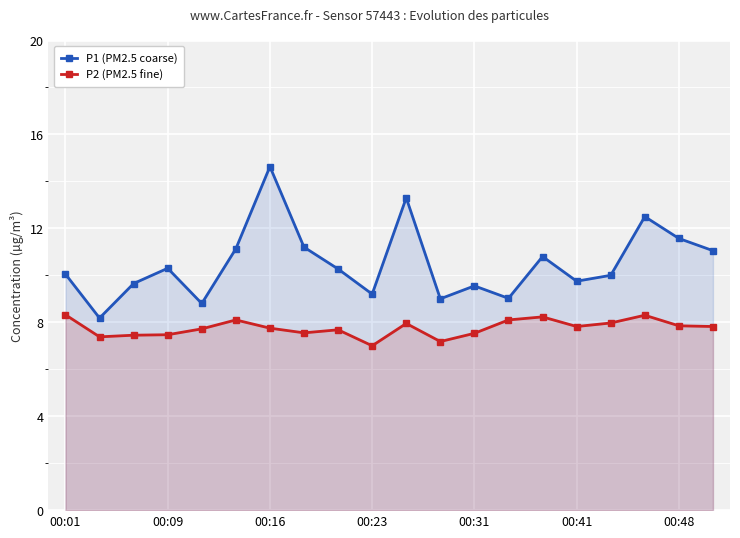

The P1 (PM2.5 coarse) series shows 10.8 at 14. True or false?

True